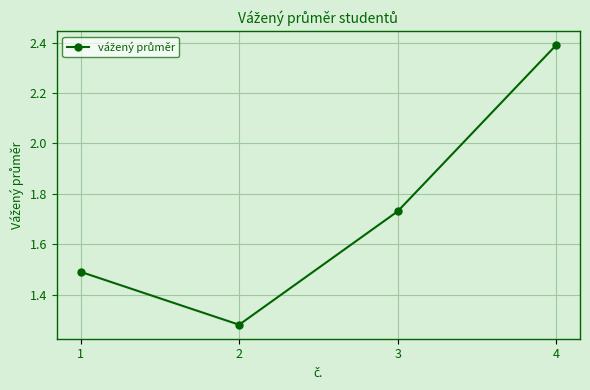

What is the sum of the values at 2 and 1?

2.8